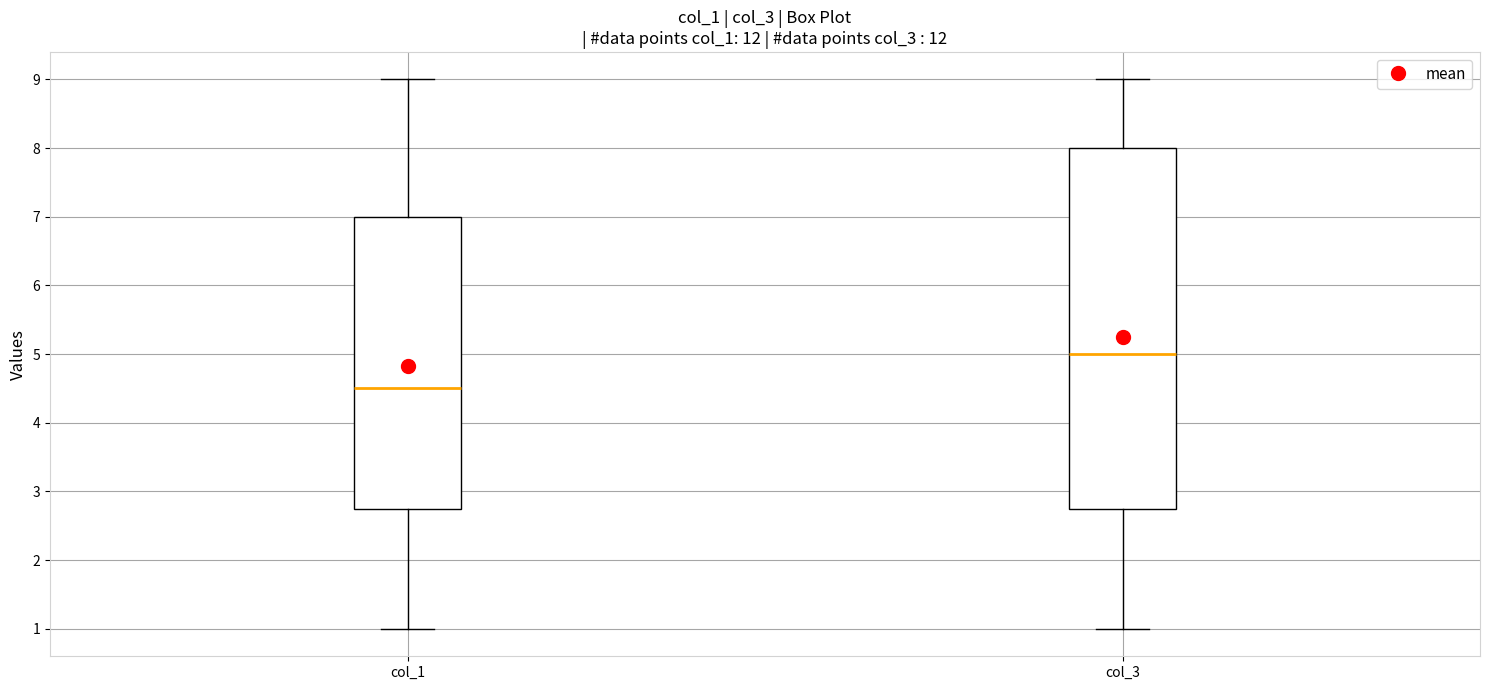

Comparing the boxes themselves (not the whiskers), which one is the tallest?

col_3